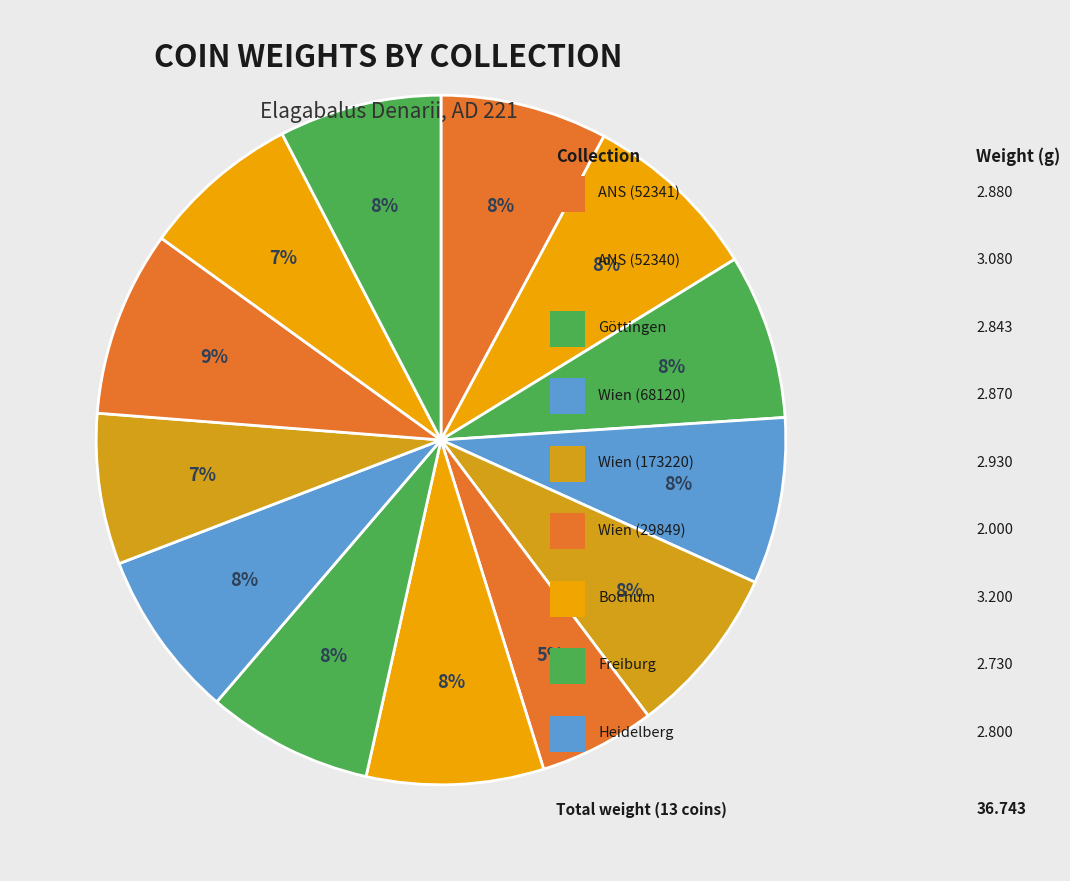

How many slices are in this pie chart?

13